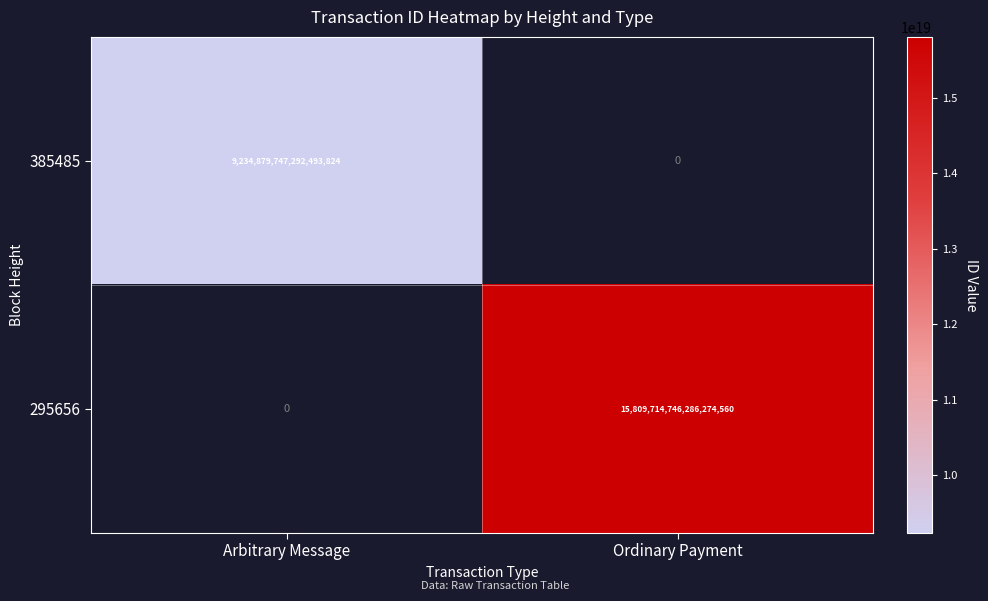

Which category has the highest value in the 385485 series?

Arbitrary Message